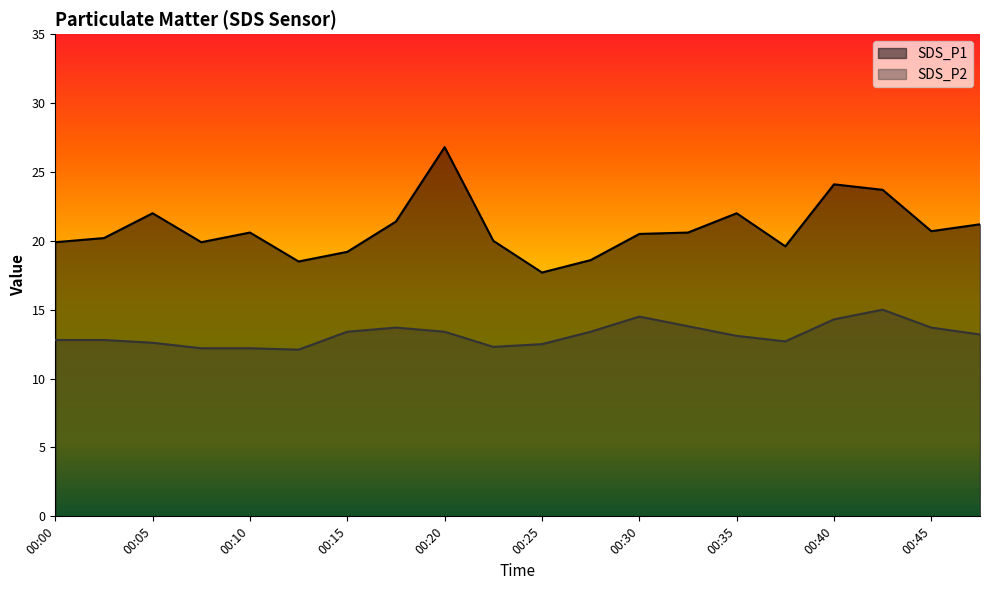

Where is the first local minimum for SDS_P1?

00:08